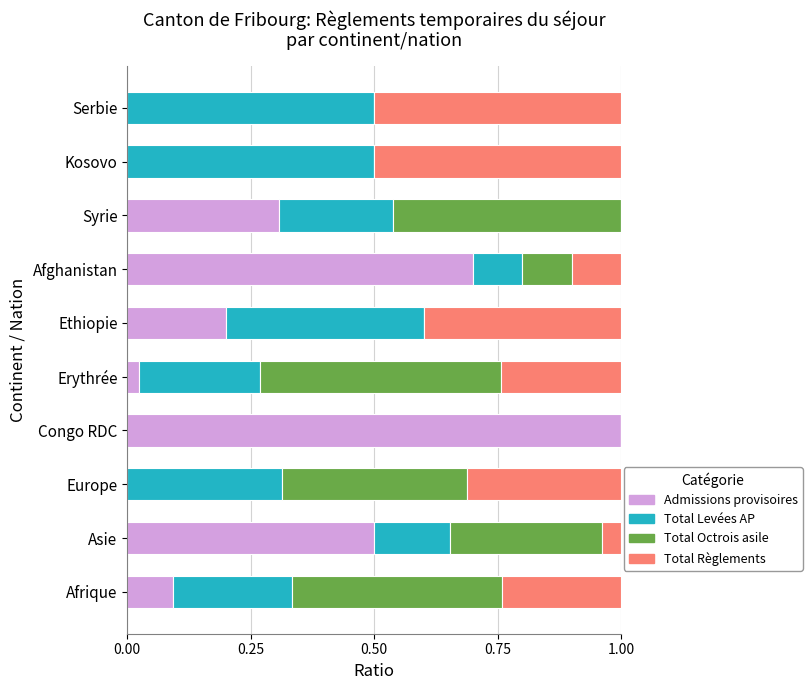

The value of Admissions provisoires at Europe is -0.6. True or false?

False